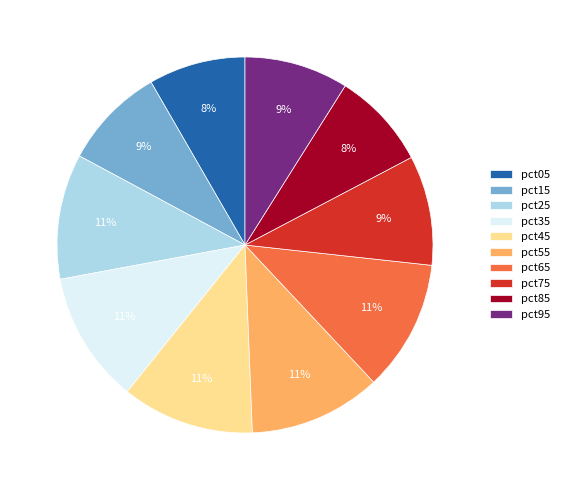

Is pct55 the majority of the pie?

No